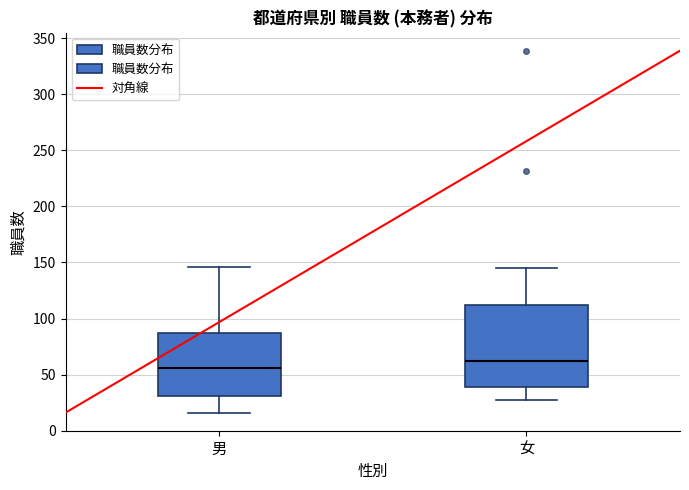

Where does the lower whisker of the box for 女 end on the y-axis? The values are not printed on the chart, so give them approximately, as read against the axis.

25